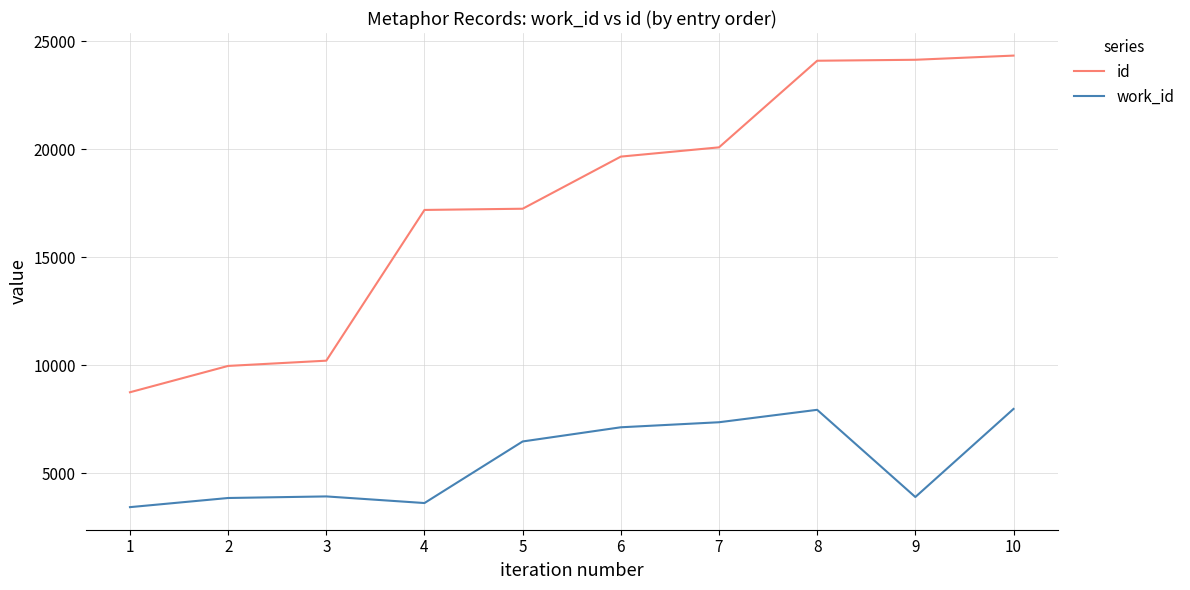

List the series in order of their peak value, highest first.

id, work_id